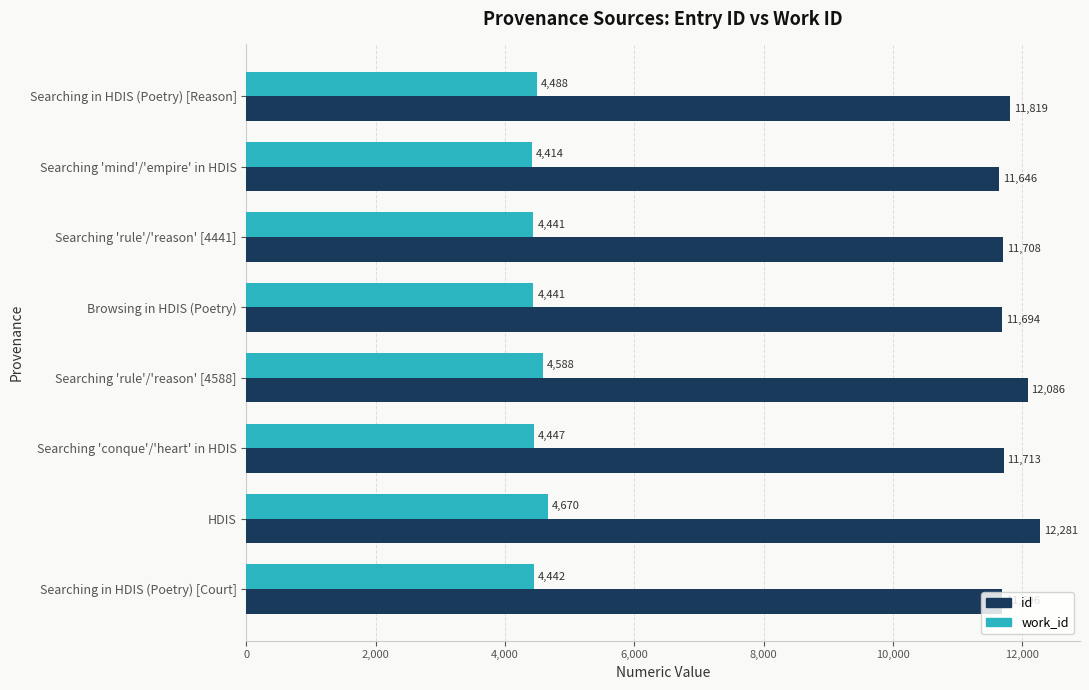

Rank the series by their maximum value, from lowest to highest.

work_id, id